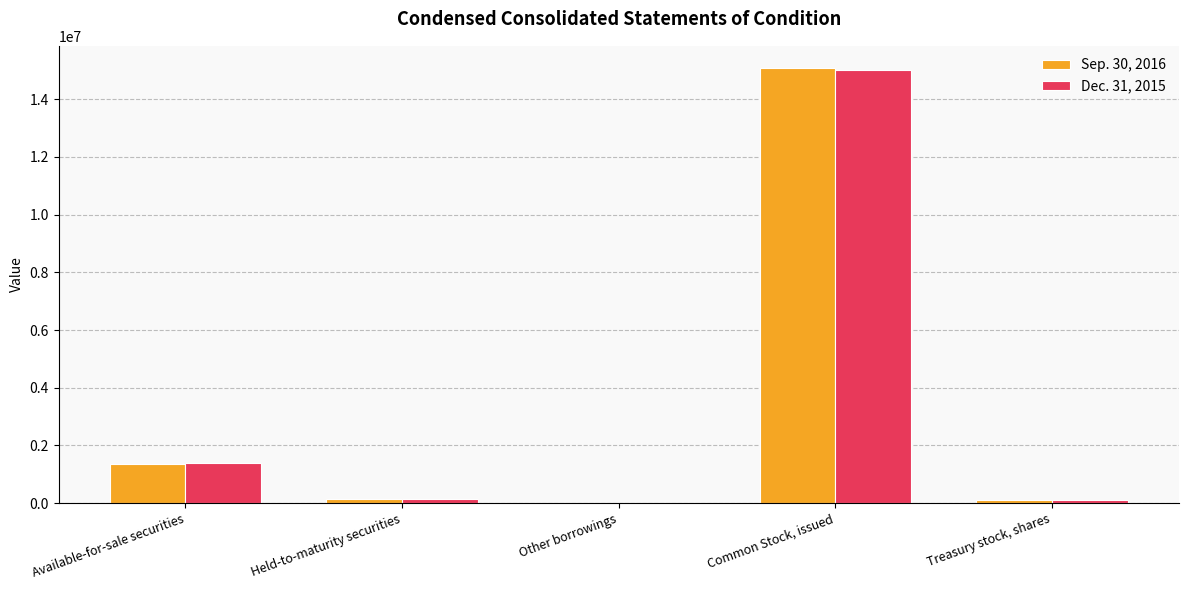

How many data points does each series have?

5